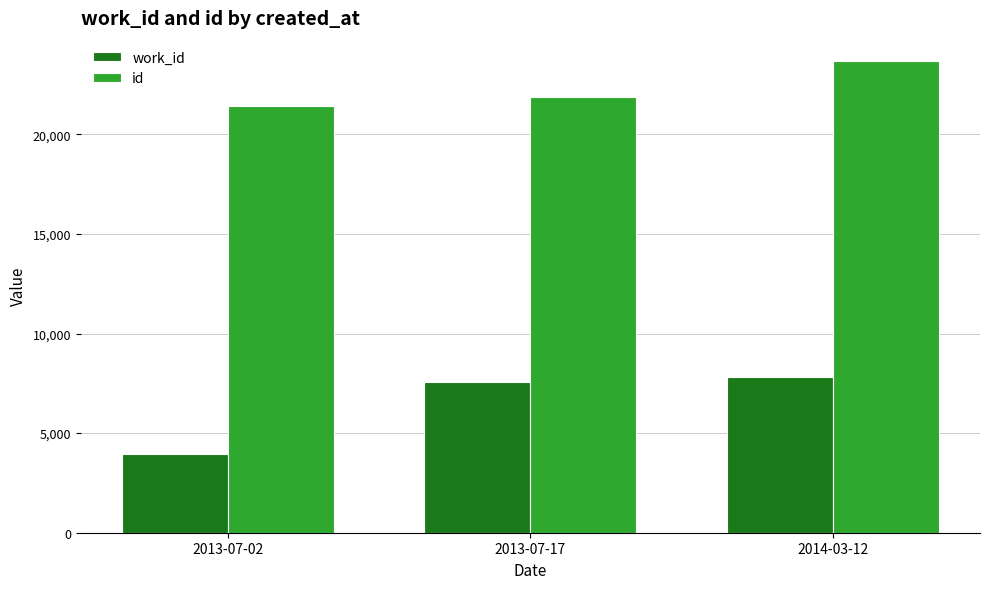

What are all the series names shown in the legend?

work_id, id